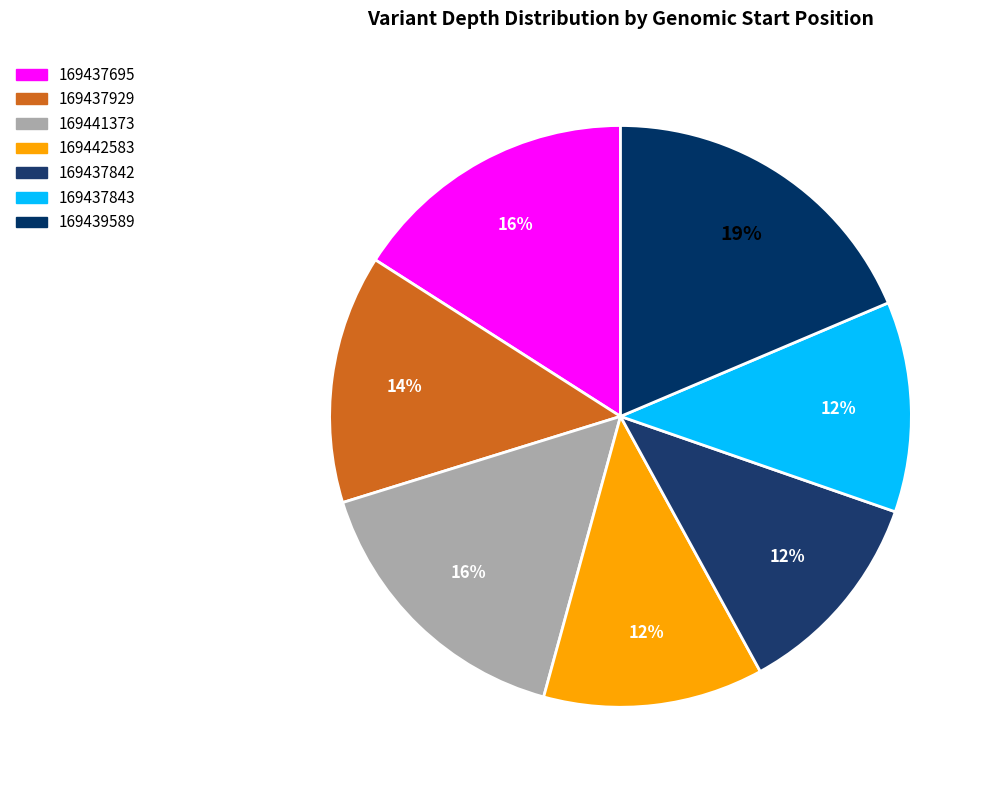

Which has a higher value, 169439589 or 169437842?

169439589